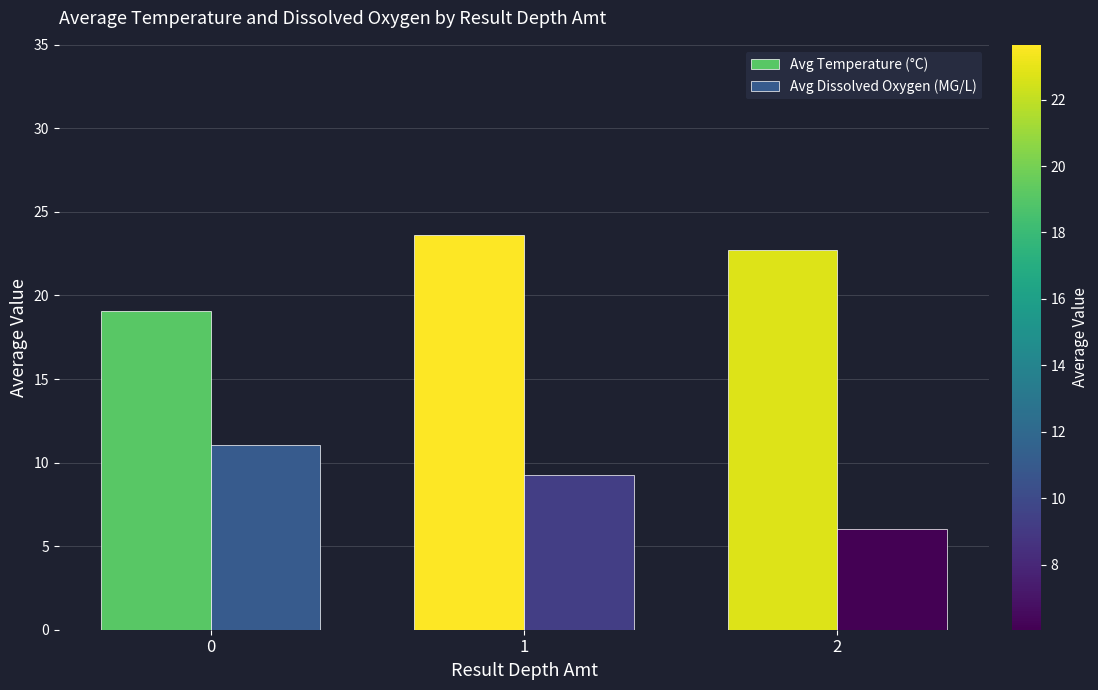

What are all the series names shown in the legend?

Avg Temperature (°C), Avg Dissolved Oxygen (MG/L)